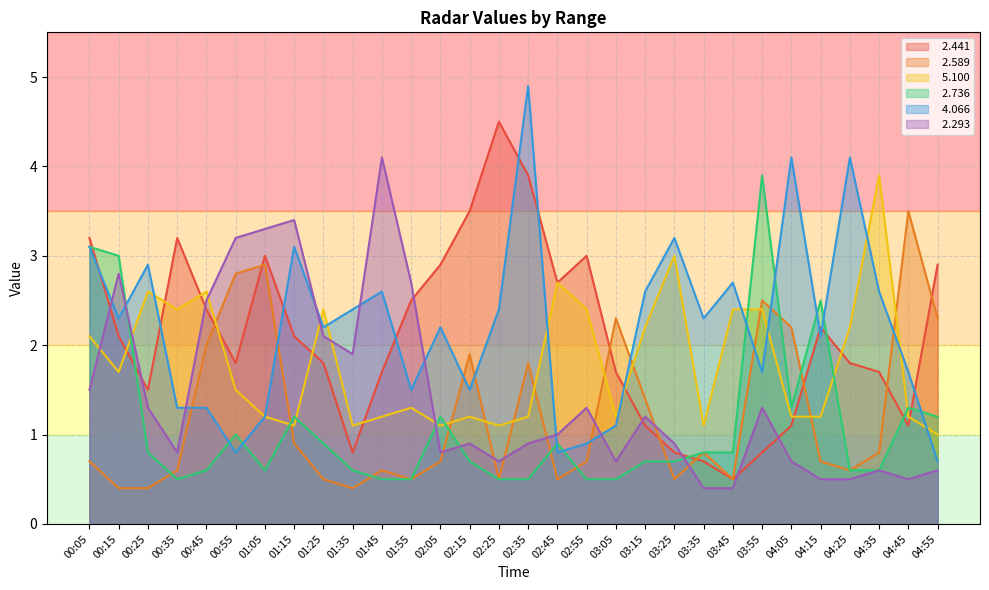

What is the minimum value for   5.100?

1.0